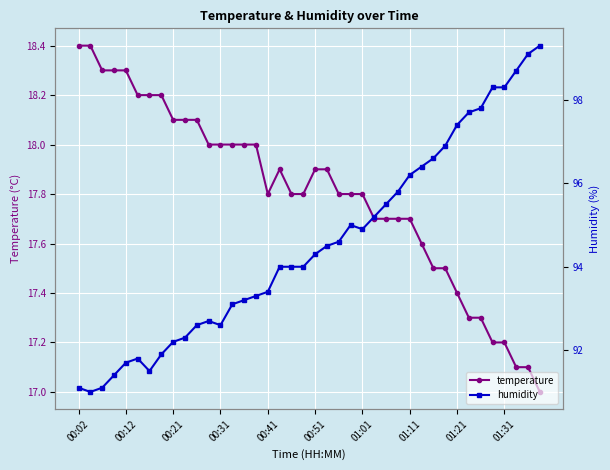

Reading left to right, transcribe all the data shown in this chart.

temperature: 18.4	18.4	18.3	18.3	18.3	18.2	18.2	18.2	18.1	18.1	18.1	18.0	18.0	18.0	18.0	18.0	17.8	17.9	17.8	17.8	17.9	17.9	17.8	17.8	17.8	17.7	17.7	17.7	17.7	17.6	17.5	17.5	17.4	17.3	17.3	17.2	17.2	17.1	17.1	17.0
humidity: 91.1	91.0	91.1	91.4	91.7	91.8	91.5	91.9	92.2	92.3	92.6	92.7	92.6	93.1	93.2	93.3	93.4	94.0	94.0	94.0	94.3	94.5	94.6	95.0	94.9	95.2	95.5	95.8	96.2	96.4	96.6	96.9	97.4	97.7	97.8	98.3	98.3	98.7	99.1	99.3